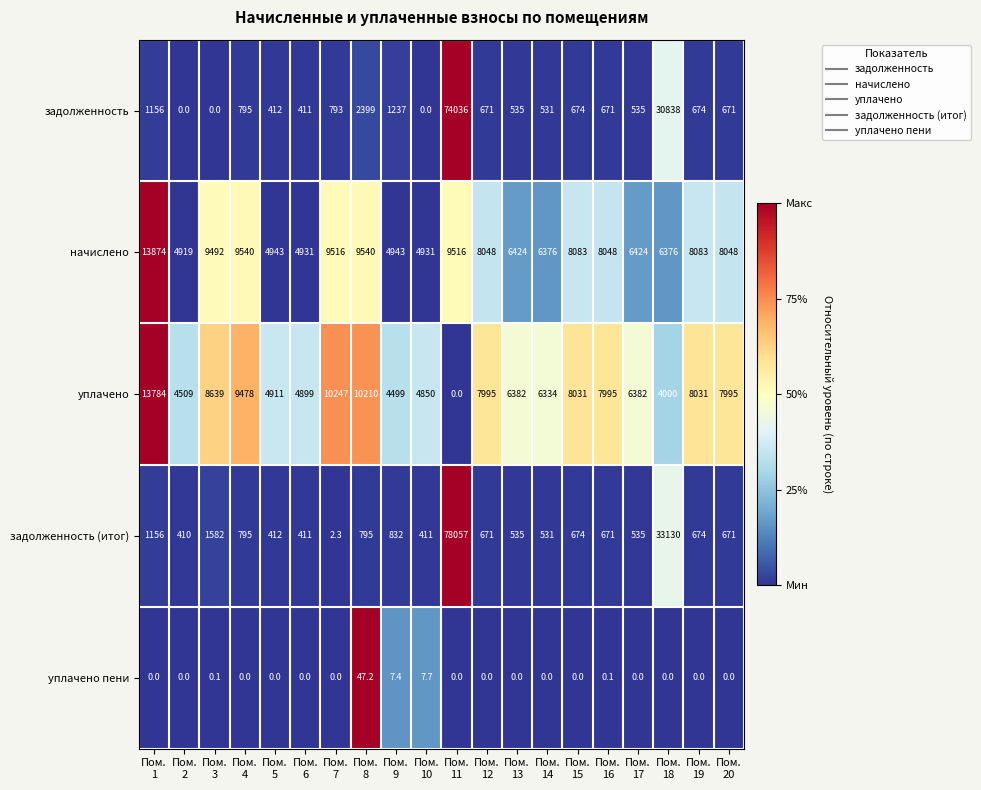

What is the sum of all уплачено values?

139171.0